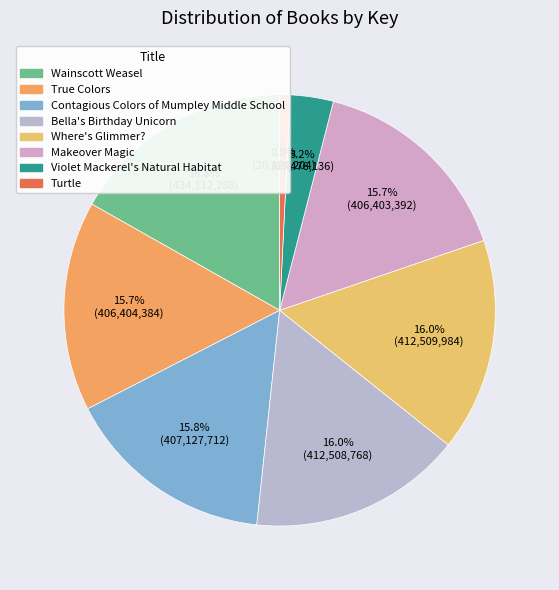

What is the total percentage of Turtle and True Colors?

16.5%